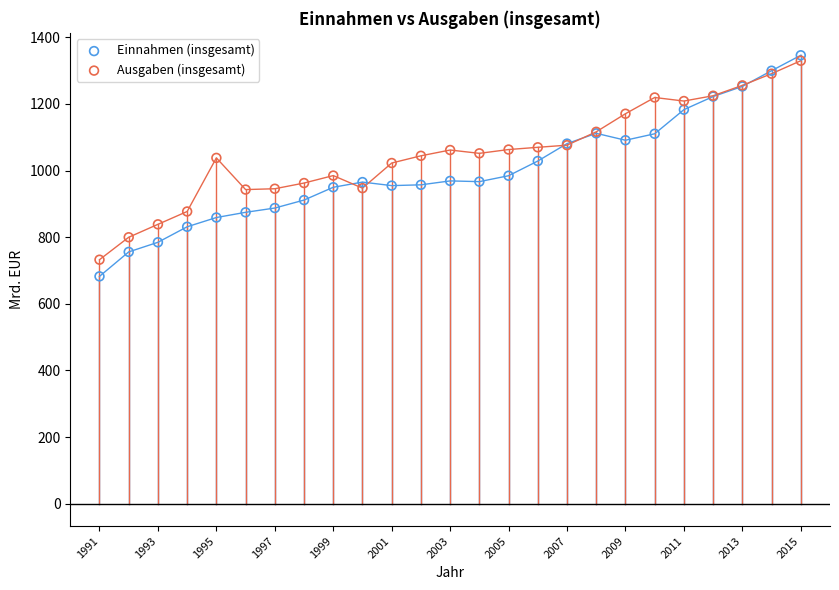

What are all the series names shown in the legend?

Einnahmen (insgesamt), Ausgaben (insgesamt)